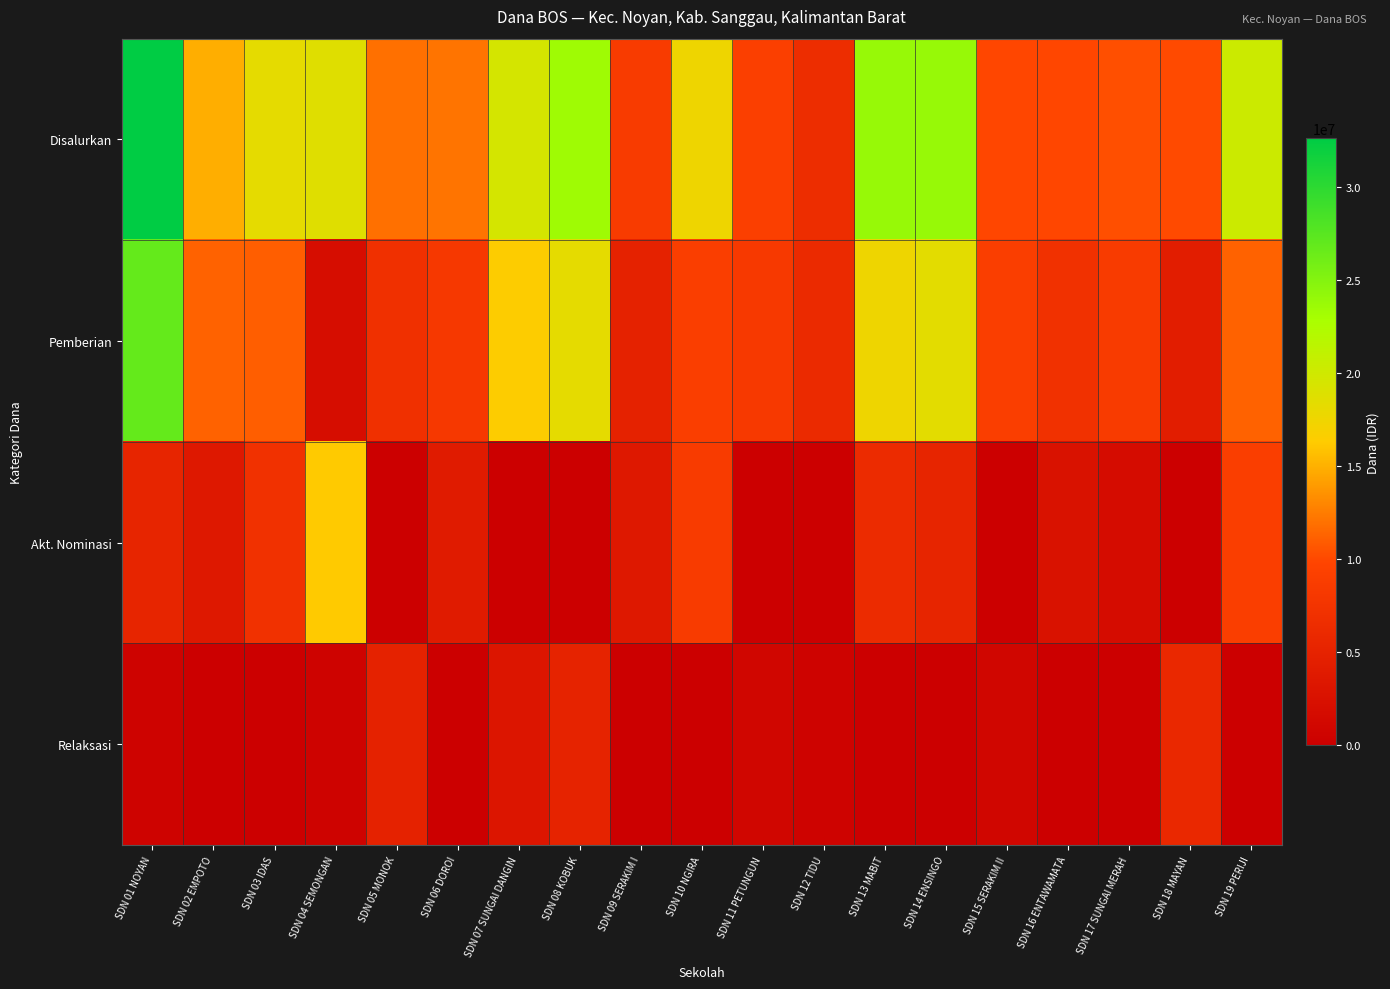

What is the difference between the highest and lowest values at SDN 06 DOROI?

12150000